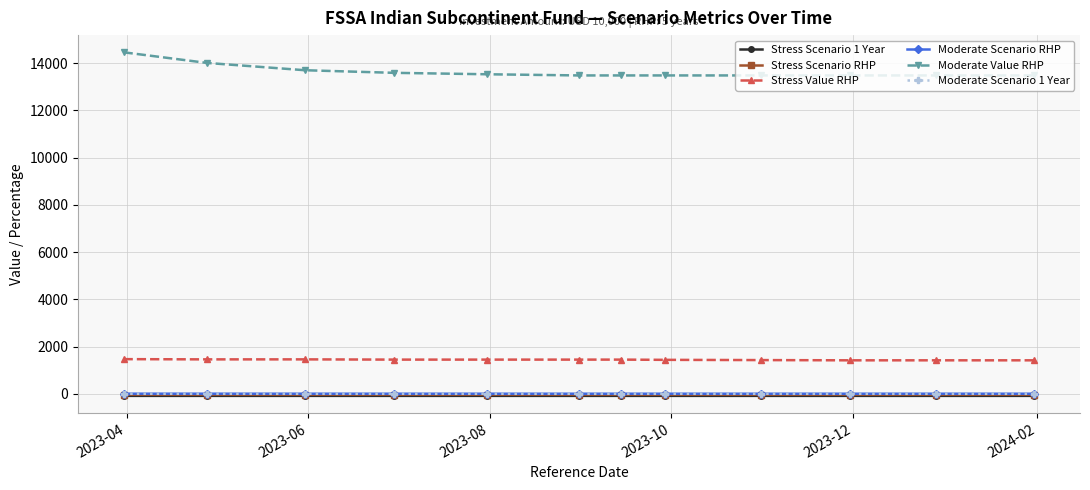

Which series has the largest range (max minus min)?

Moderate Value RHP